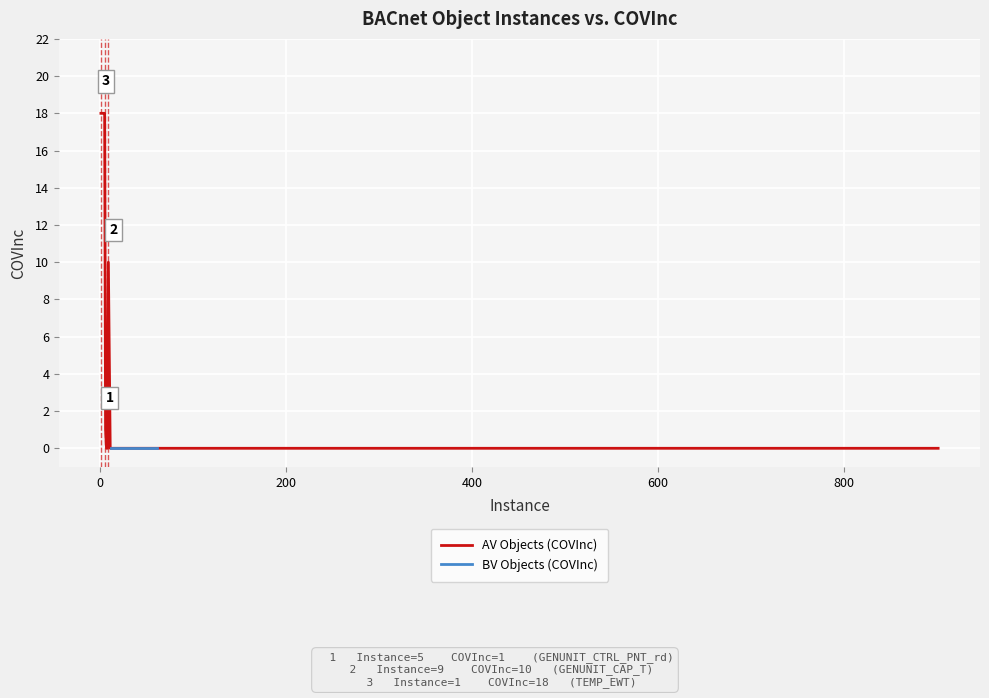

Does the chart display data point markers on the line(s)?

No